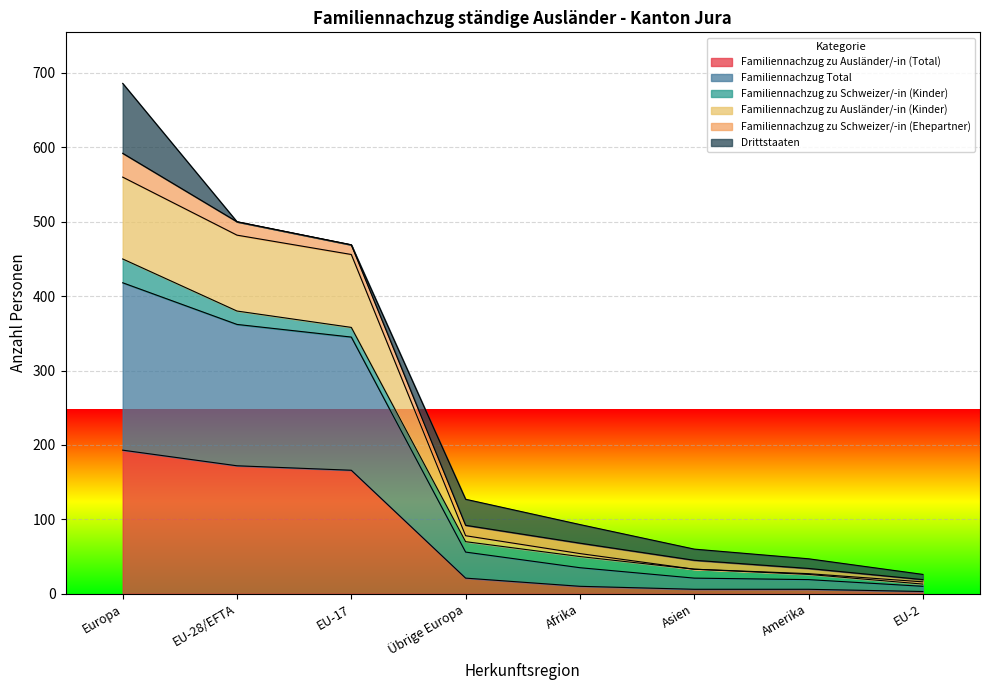

What position from the left is EU-28/EFTA?

2